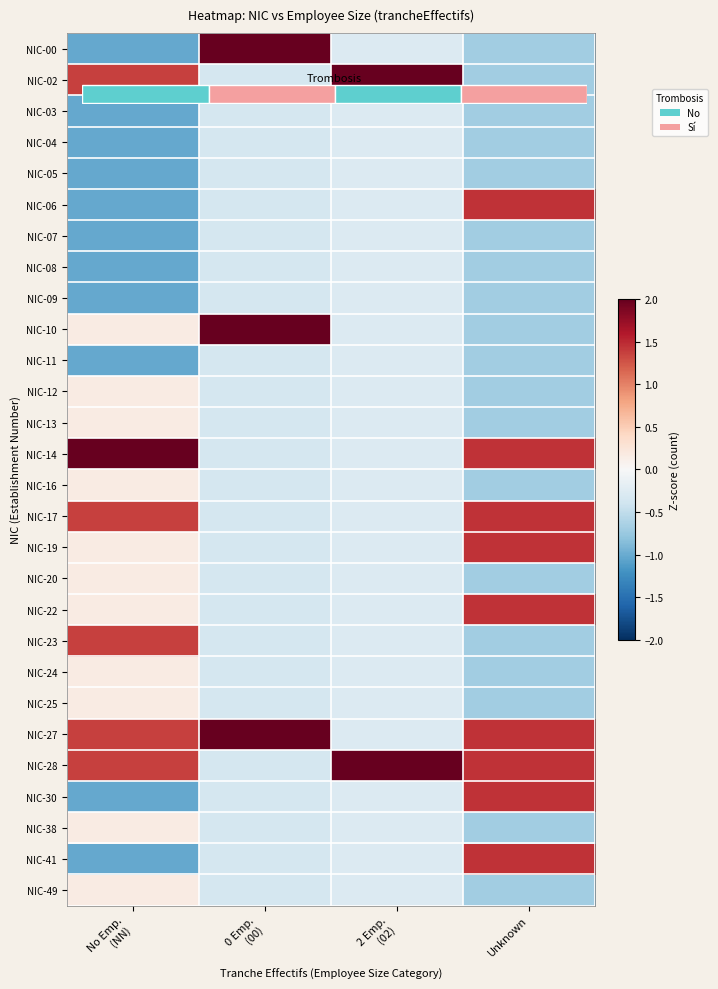

Which has a higher value, Unknown or 0 Emp.
(00)?

0 Emp.
(00)